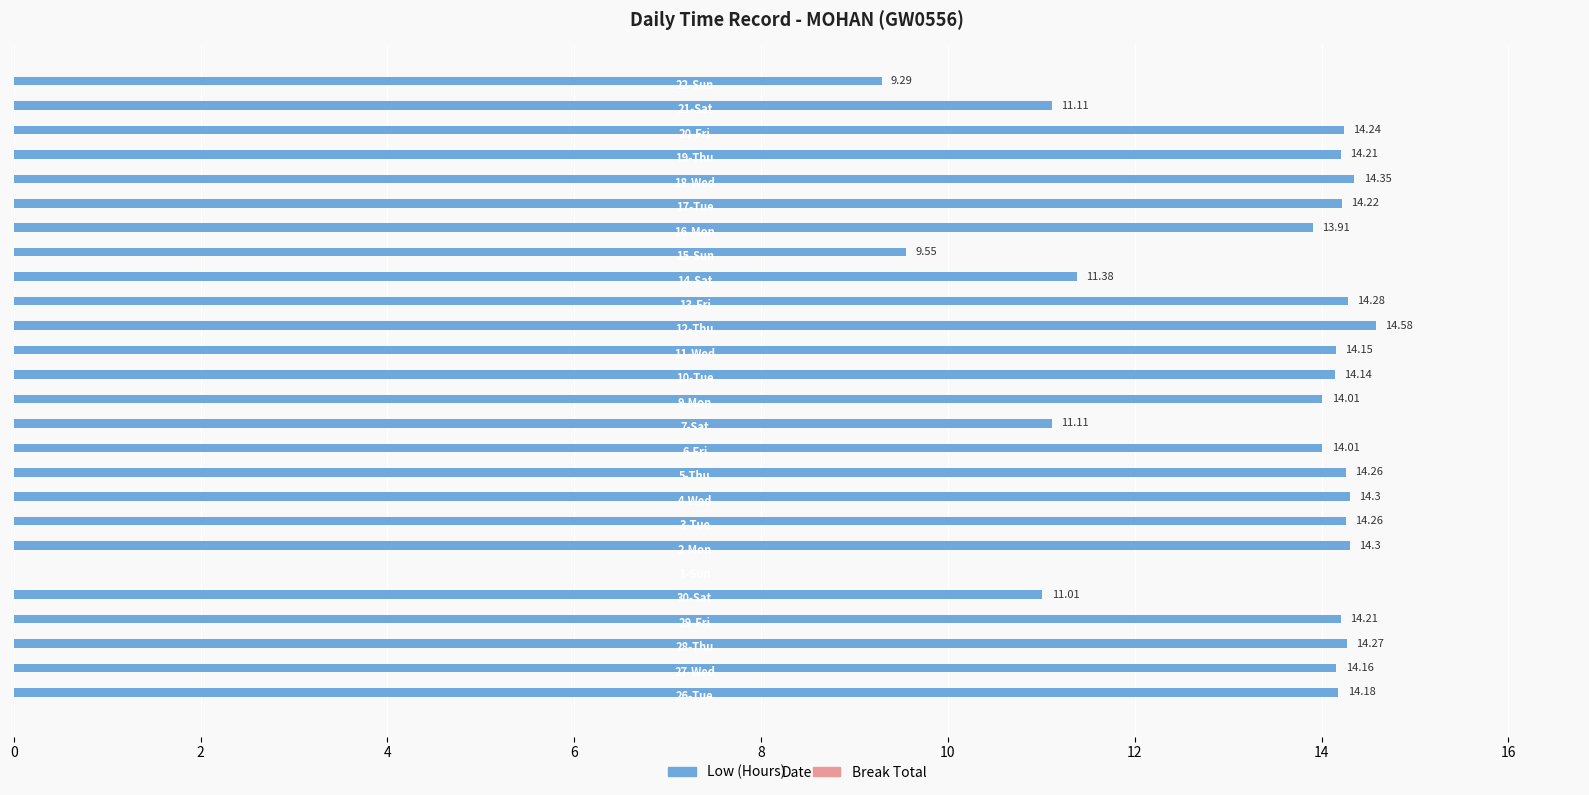

What is the sum of all values?

333.5